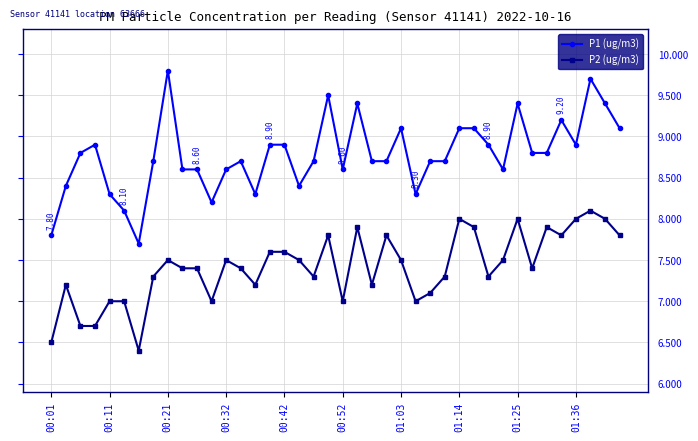

What is the difference between the second highest and second lowest values in the P2 (ug/m3) series?

1.5